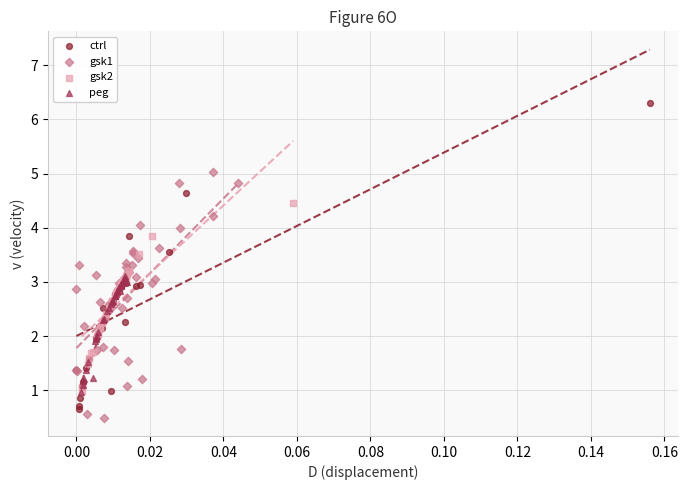

Which series reaches the maximum Y coordinate?

ctrl